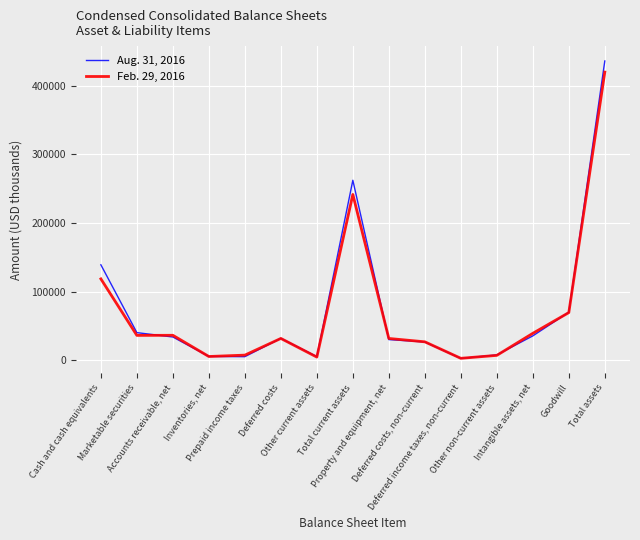

Which series has the largest range (max minus min)?

Aug. 31, 2016